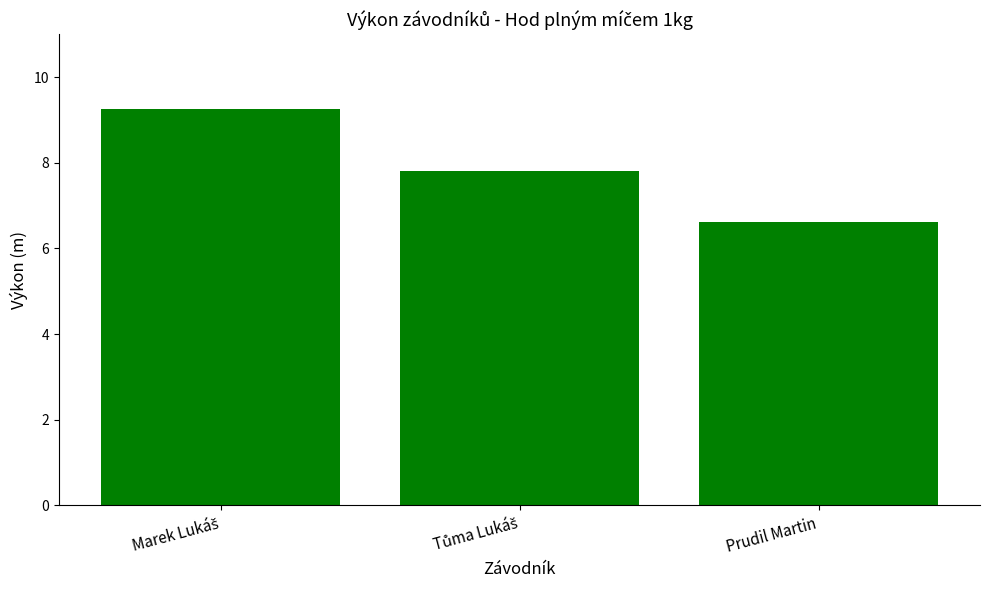

What is the approximate value at Prudil Martin?

6.6